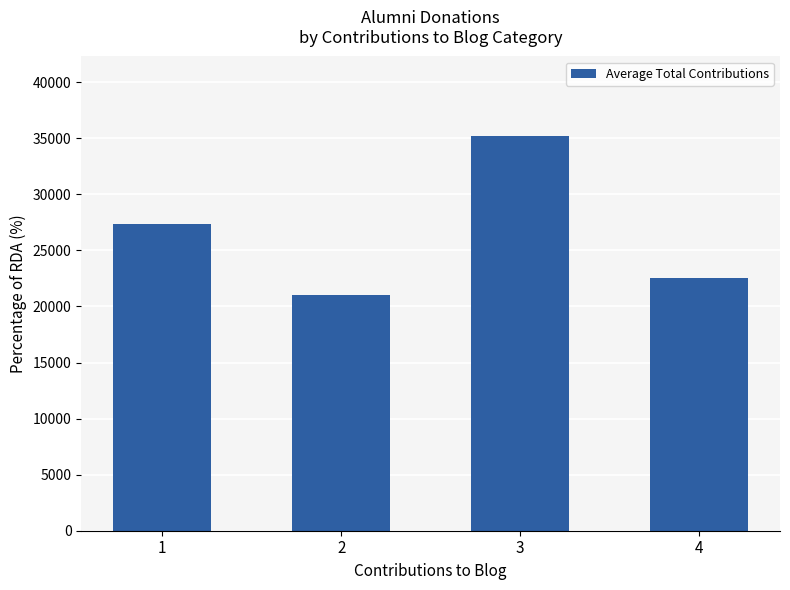

At which category does the chart reach its minimum across all series?

2